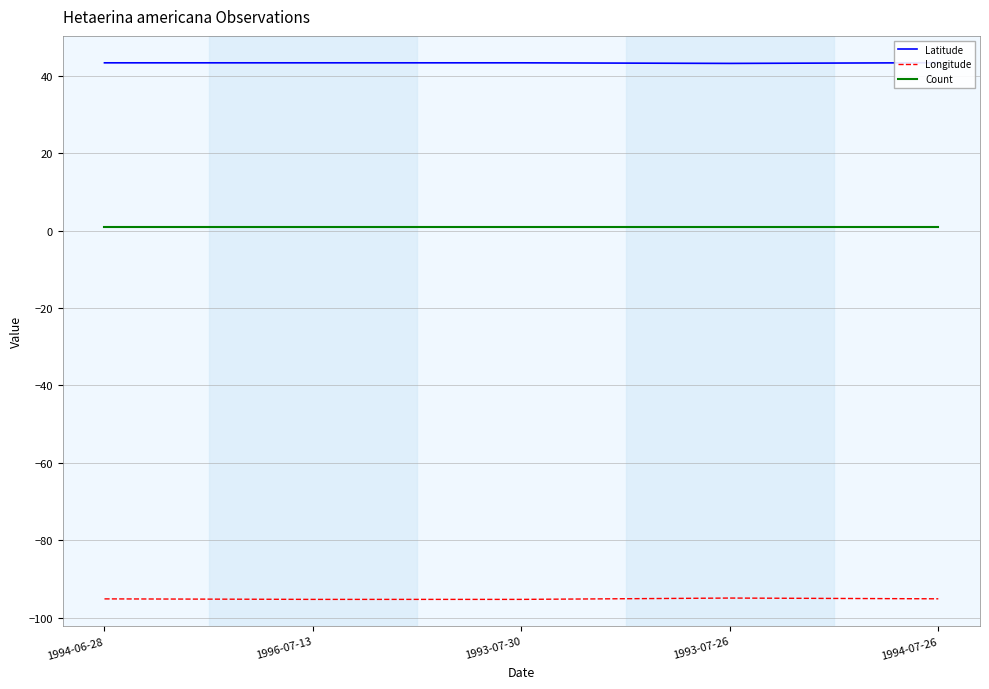

What is the value of the Longitude point at the 5th from the left?

-95.2